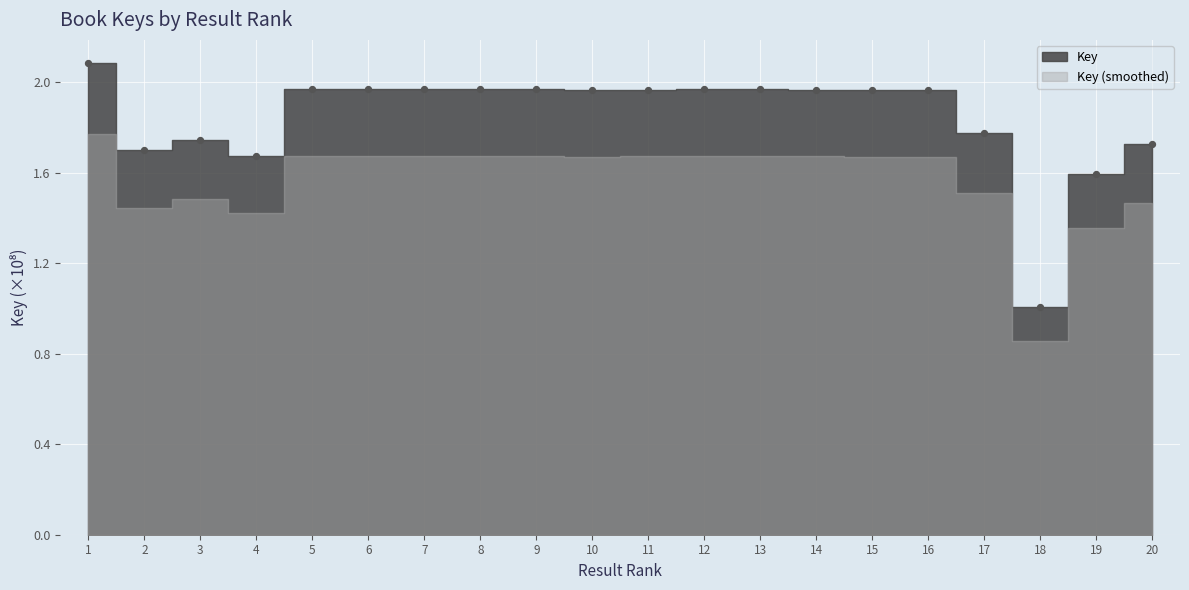

Count the number of points in this scatter plot.

20